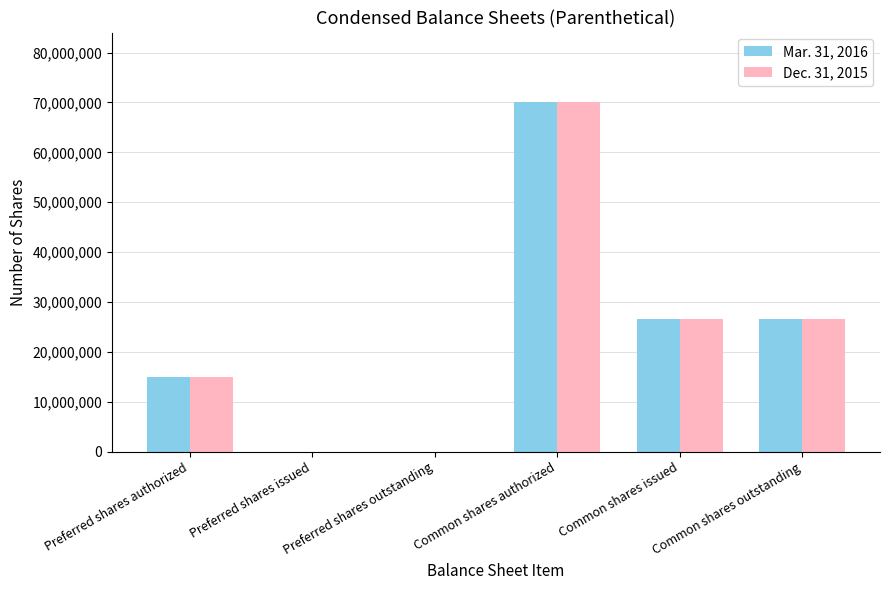

At which category is the sum across all series the highest?

Common shares authorized